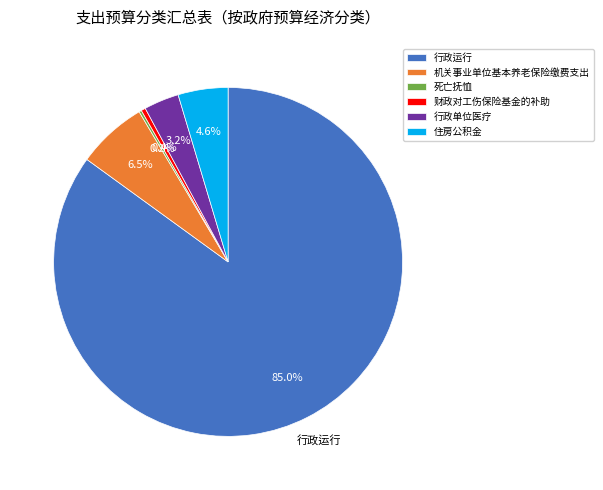

The 机关事业单位基本养老保险缴费支出 slice represents 17% of the pie. True or false?

False